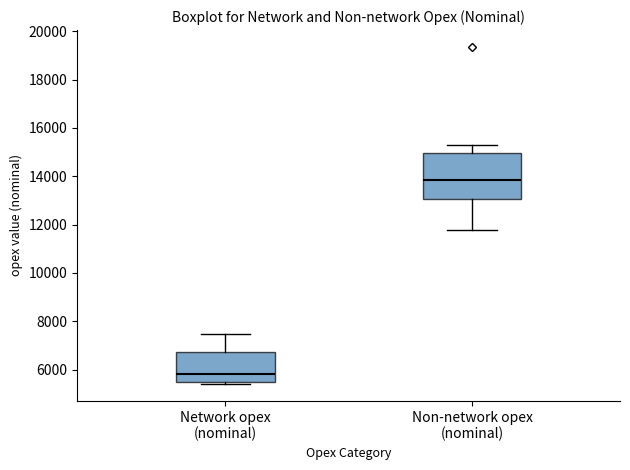

Reading left to right, read every box against the y-axis: the position of its median line, the range the box covers, and the ends of its whiskers. The values are not printed on the chart, so give them approximately, as read against the axis.

Network opex (nominal): median 5800, box 5400 to 6800, whiskers 5400 (just below the box's lower edge) to 7400
Non-network opex (nominal): median 13800, box 13000 to 15000, whiskers 11800 to 15400